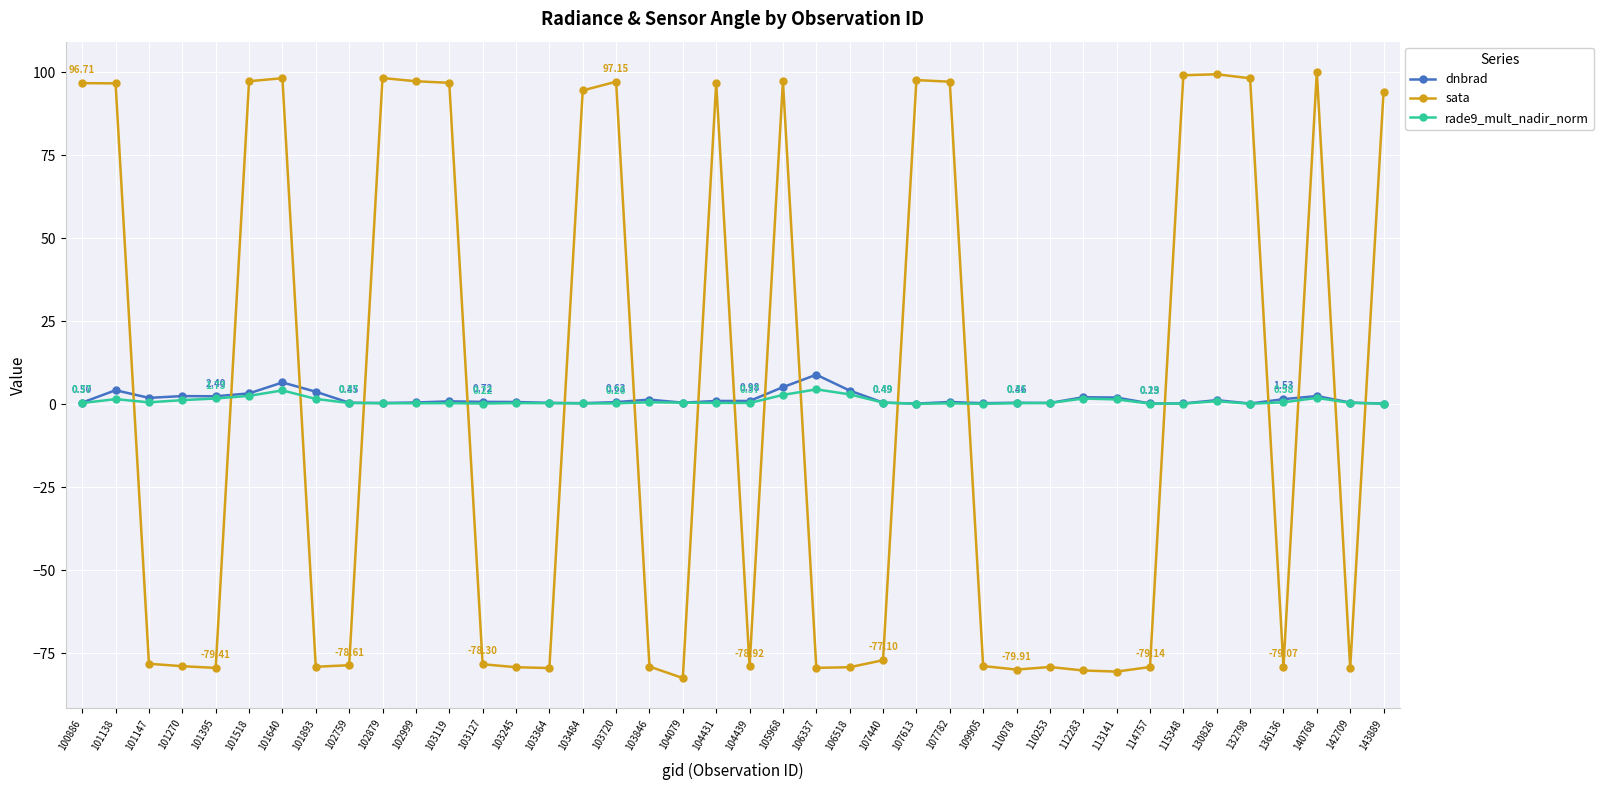

What is the difference between the second highest and minimum values in the sata series?

181.9